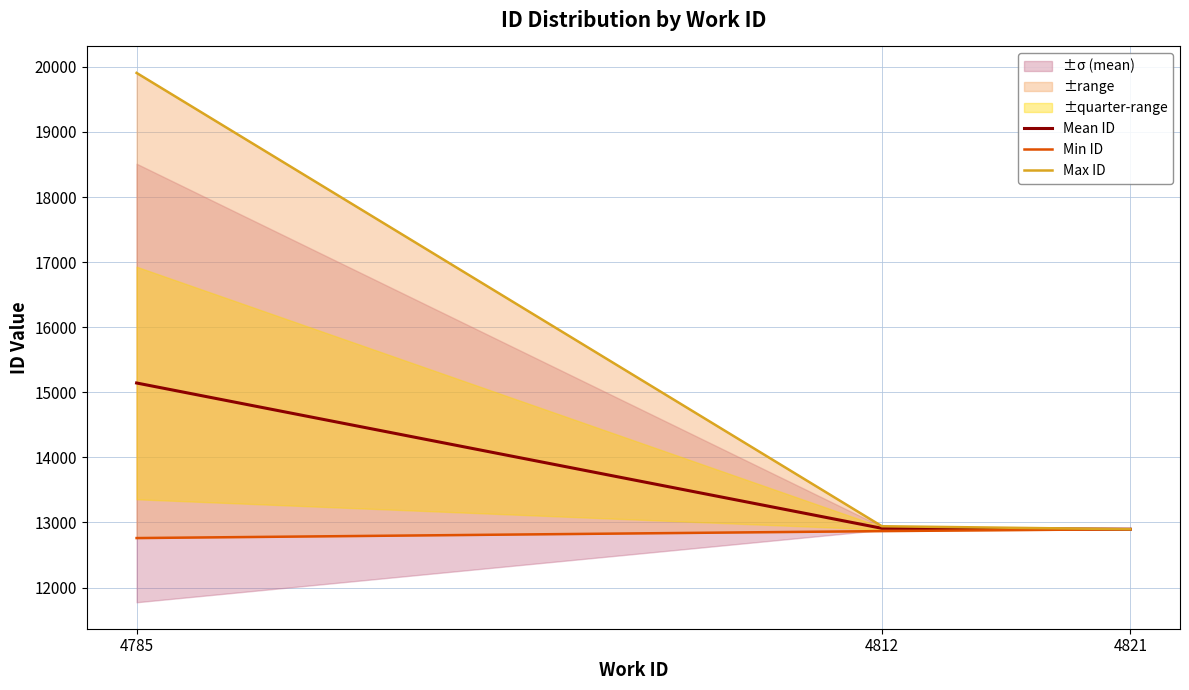

What is the value of the Min ID point at the 3rd from the left?

12896.0